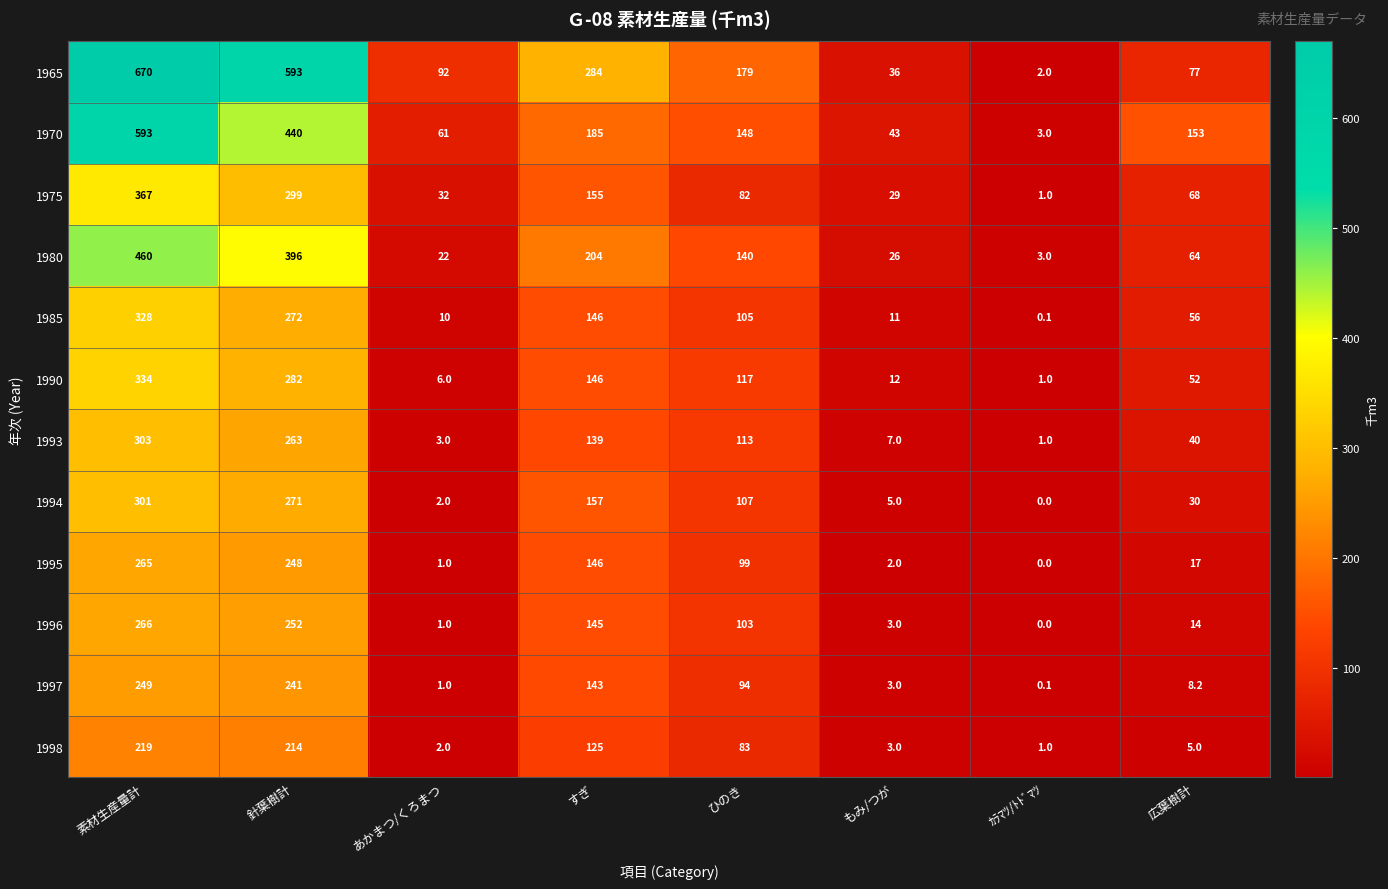

Which series has the widest spread of values?

1965